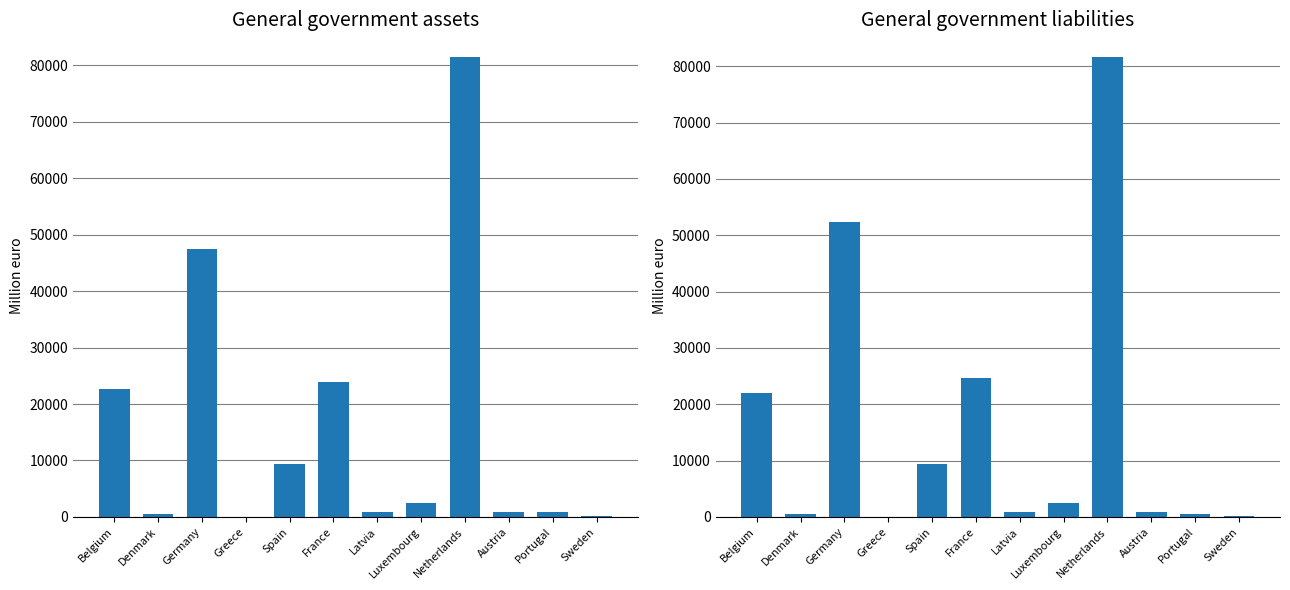

Rank the categories by General government assets value from lowest to highest.

Greece, Sweden, Denmark, Austria, Portugal, Latvia, Luxembourg, Spain, Belgium, France, Germany, Netherlands